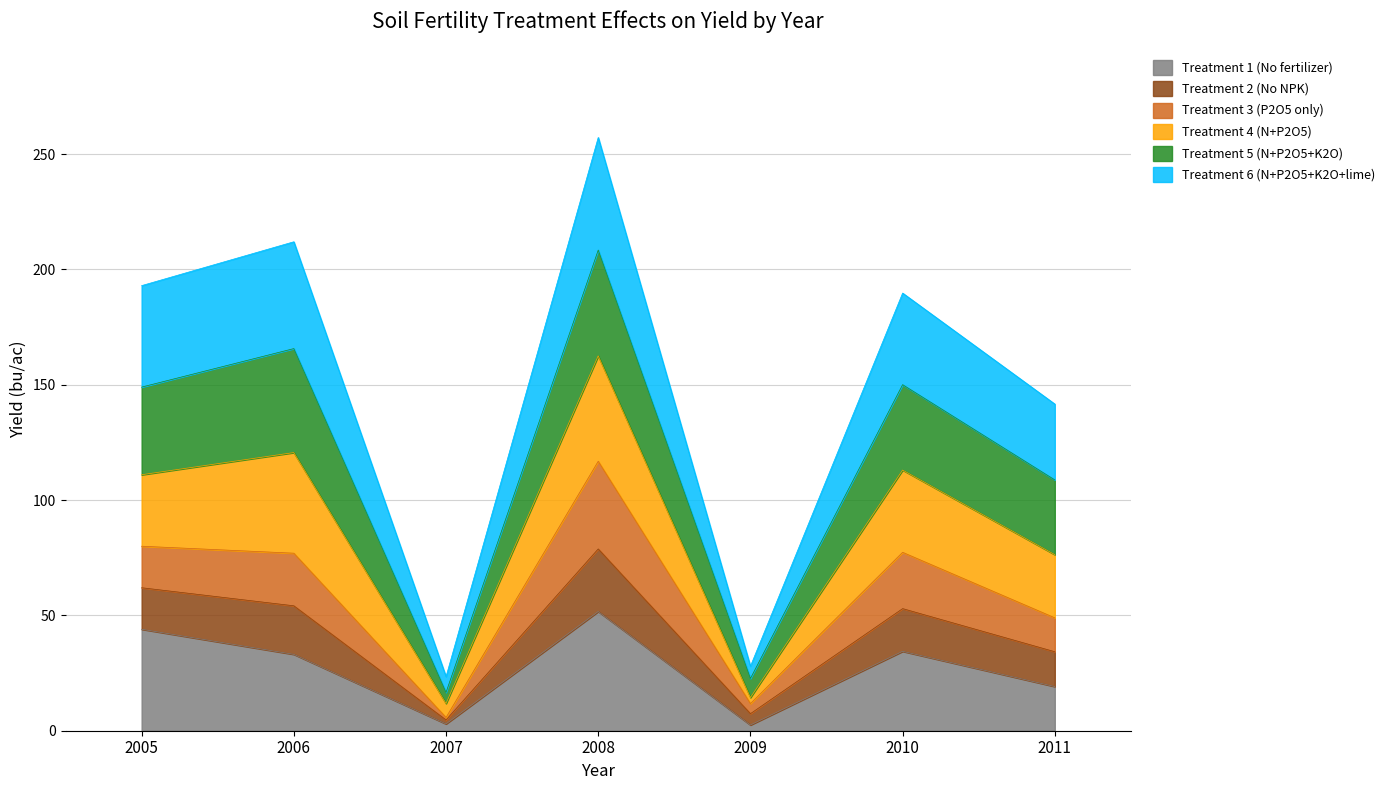

At which category is the sum across all series the highest?

2008